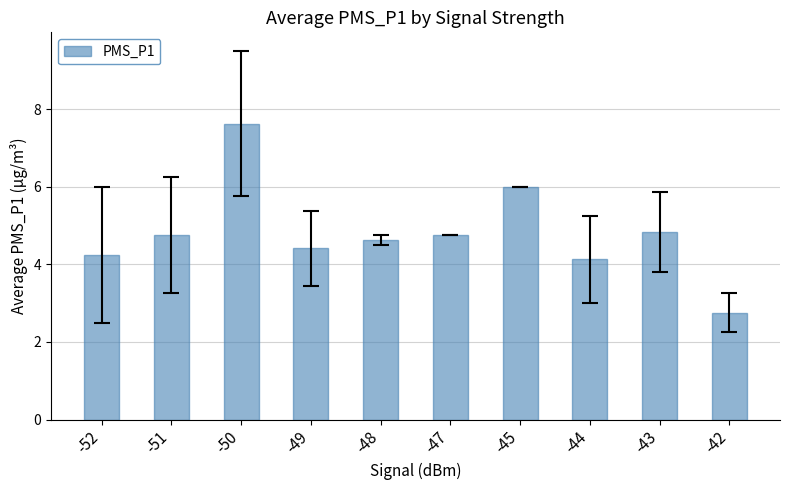

Which category has the lowest value across all series?

-42